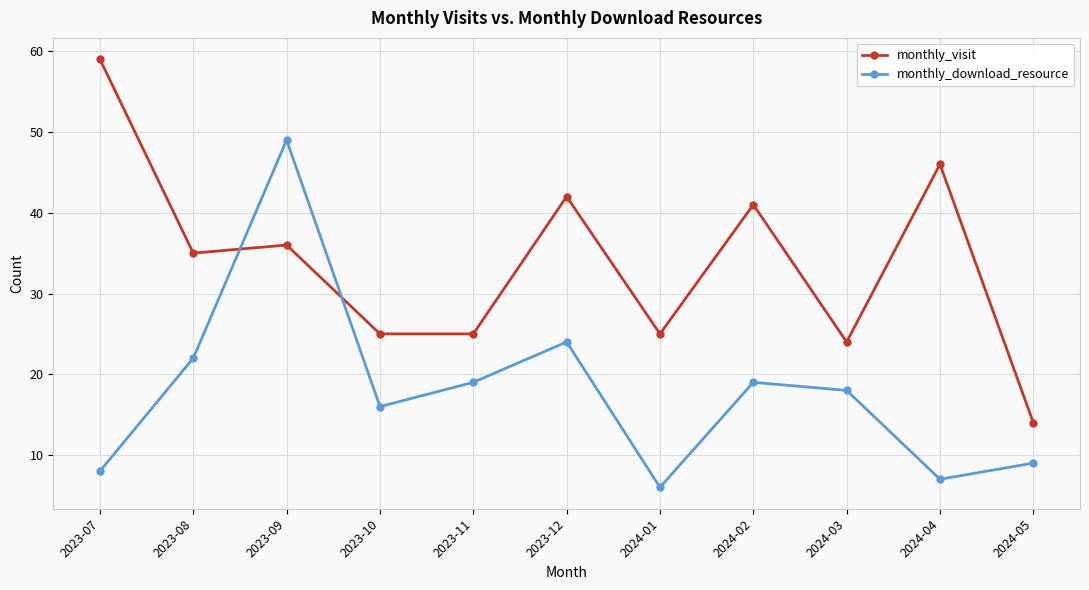

Count the number of categories in the chart.

11